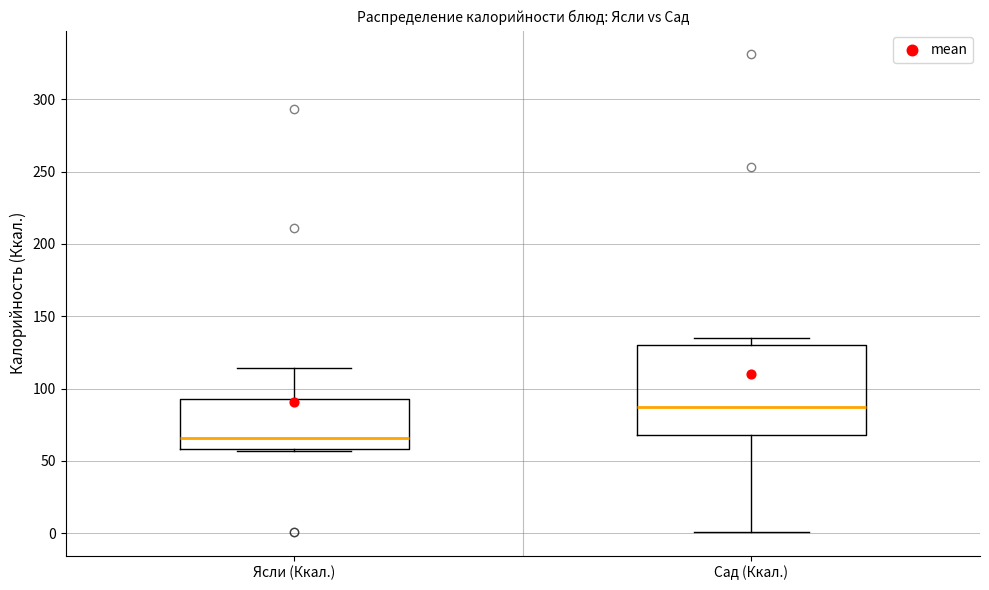

Where is the upper edge of the box for Ясли (Ккал.) on the y-axis? The values are not printed on the chart, so give them approximately, as read against the axis.

95